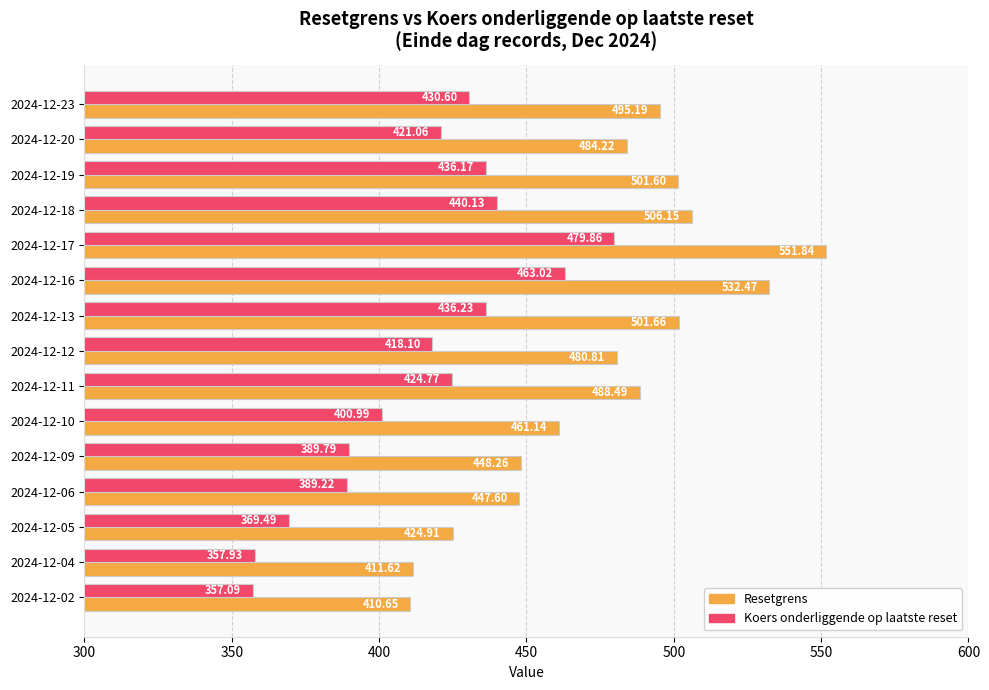

Is the value of Resetgrens at 2024-12-04 greater than the value of Koers onderliggende op laatste reset at 2024-12-16?

No